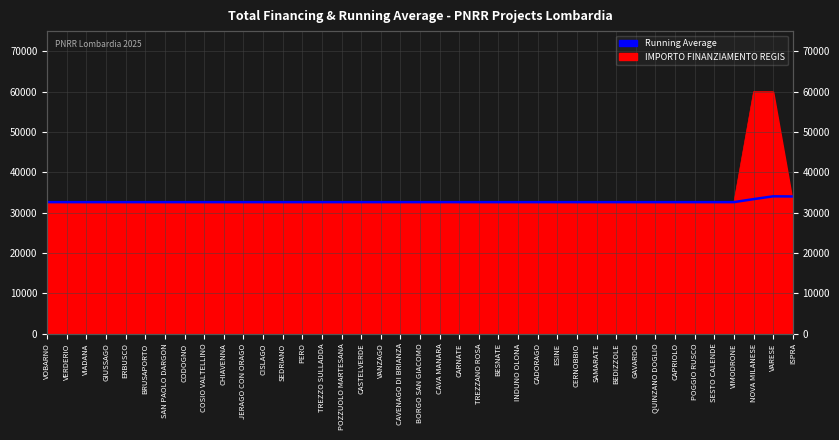

Does the chart have visible grid lines?

Yes